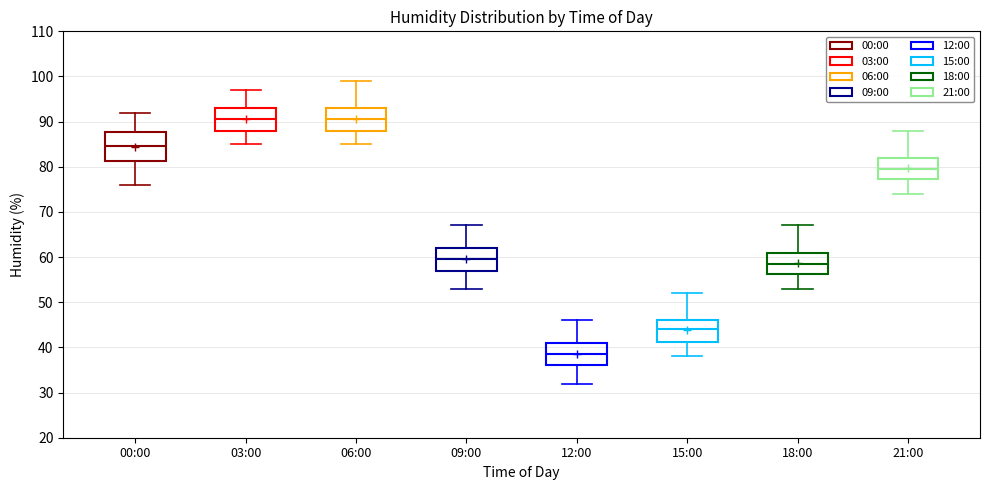

Reading left to right, read every box against the y-axis: the position of its median line, the range the box covers, and the ends of its whiskers. The values are not printed on the chart, so give them approximately, as read against the axis.

00:00: median 85, box 81 to 88, whiskers 76 to 92
03:00: median 91, box 88 to 93, whiskers 85 to 97
06:00: median 91, box 88 to 93, whiskers 85 to 99
09:00: median 60, box 57 to 62, whiskers 53 to 67
12:00: median 39, box 36 to 41, whiskers 32 to 46
15:00: median 44, box 41 to 46, whiskers 38 to 52
18:00: median 59, box 56 to 61, whiskers 53 to 67
21:00: median 80, box 77 to 82, whiskers 74 to 88